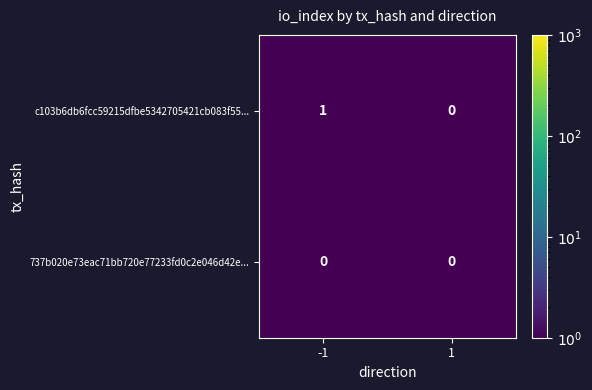

Which series has the largest range (max minus min)?

c103b6db6fcc59215dfbe5342705421cb083f55...